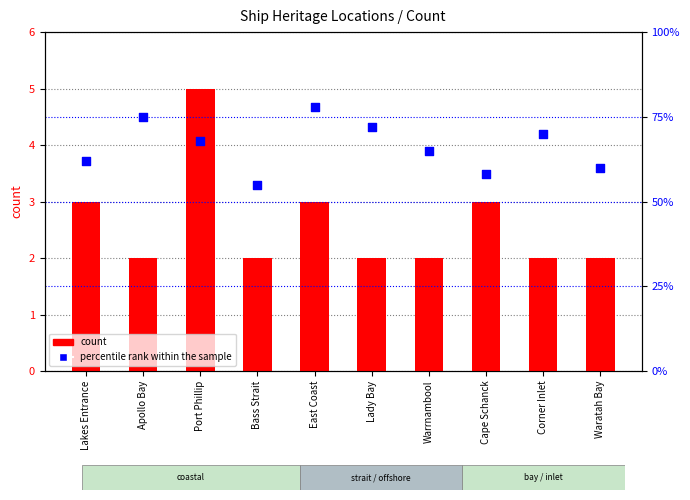

What is the total value across all series at Waratah Bay?

62